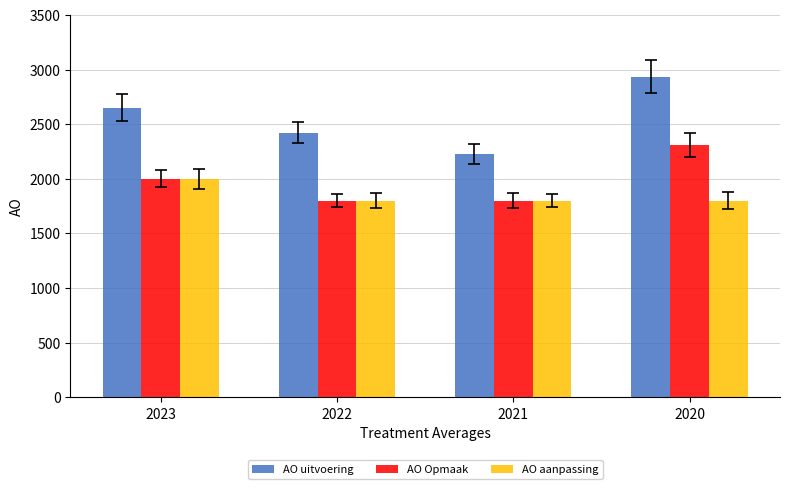

Are the bars grouped side by side (vs. stacked)?

Yes